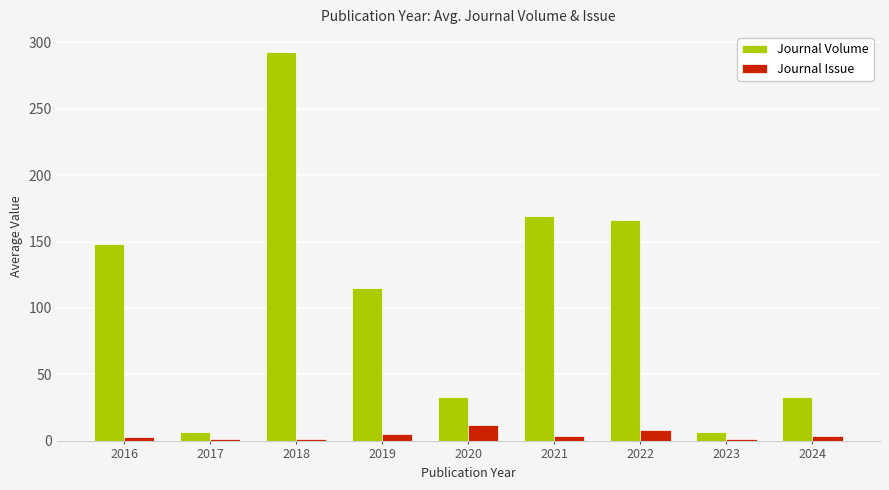

What is the lowest value of the Journal Issue series?

1.0